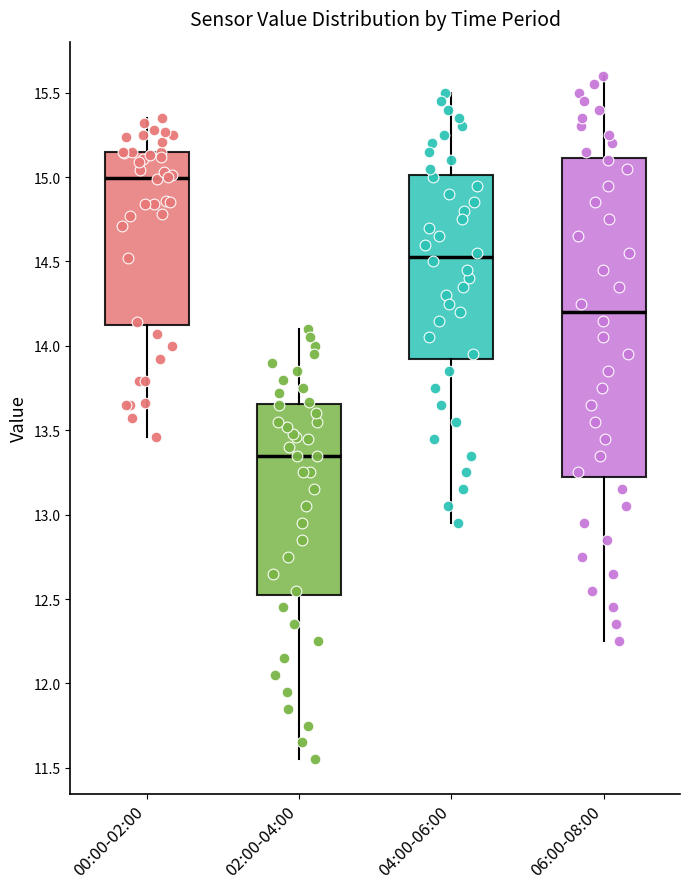

Where is the lower edge of the box for 04:00-06:00 on the y-axis? The values are not printed on the chart, so give them approximately, as read against the axis.

13.95